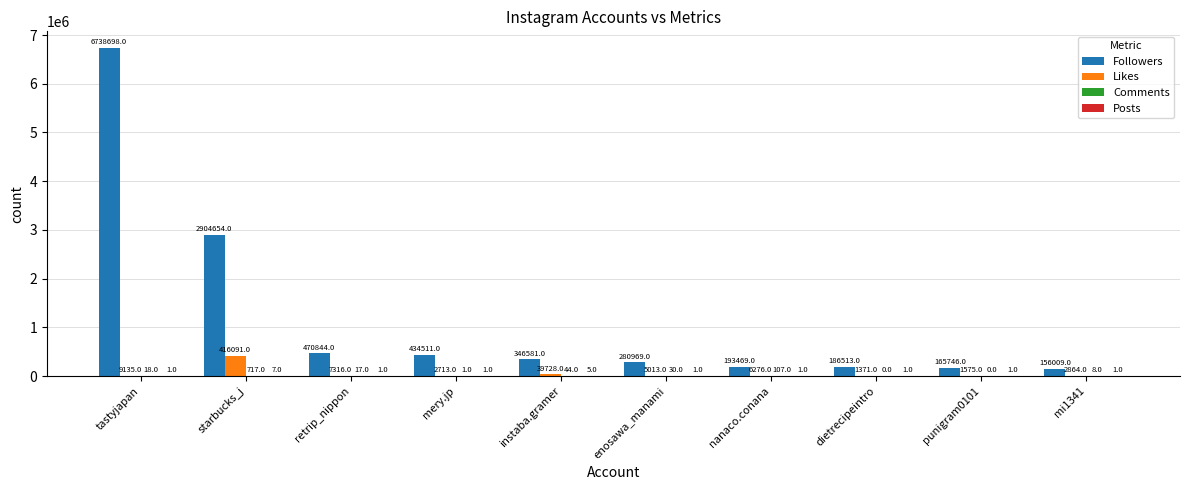

Which series has the largest range (max minus min)?

Followers